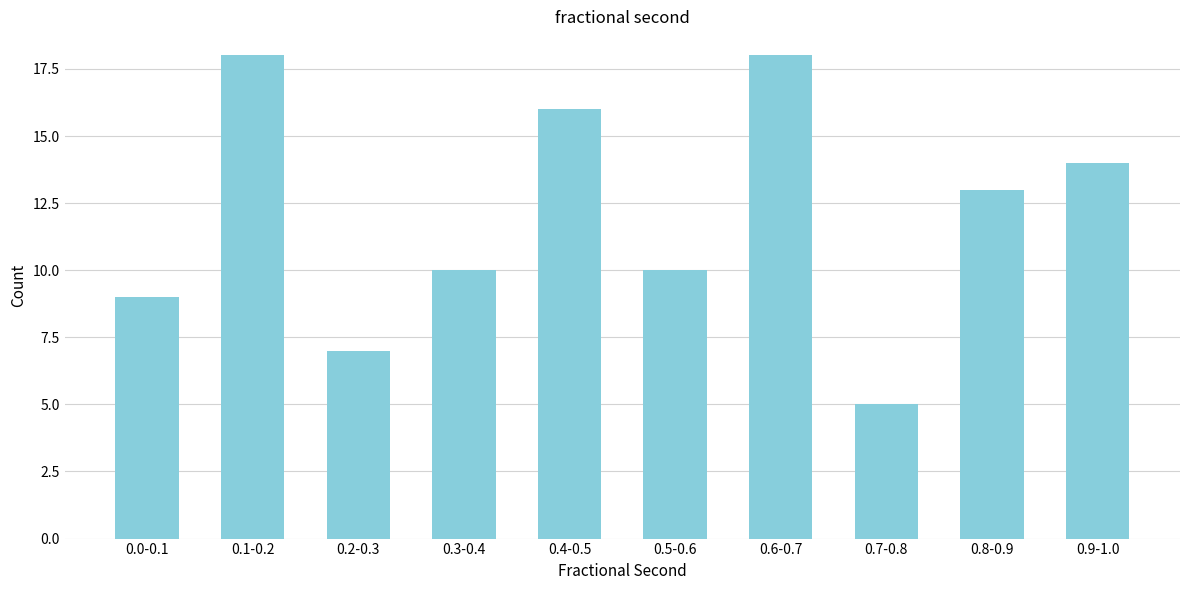

Reading left to right, list all the values displayed in this chart.

9	18	7	10	16	10	18	5	13	14